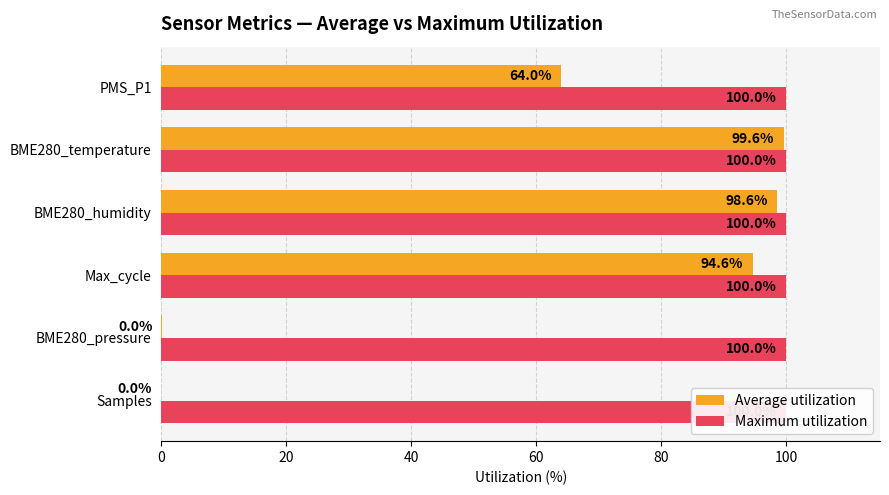

What is the approximate value of Average utilization at Max_cycle?

94.6